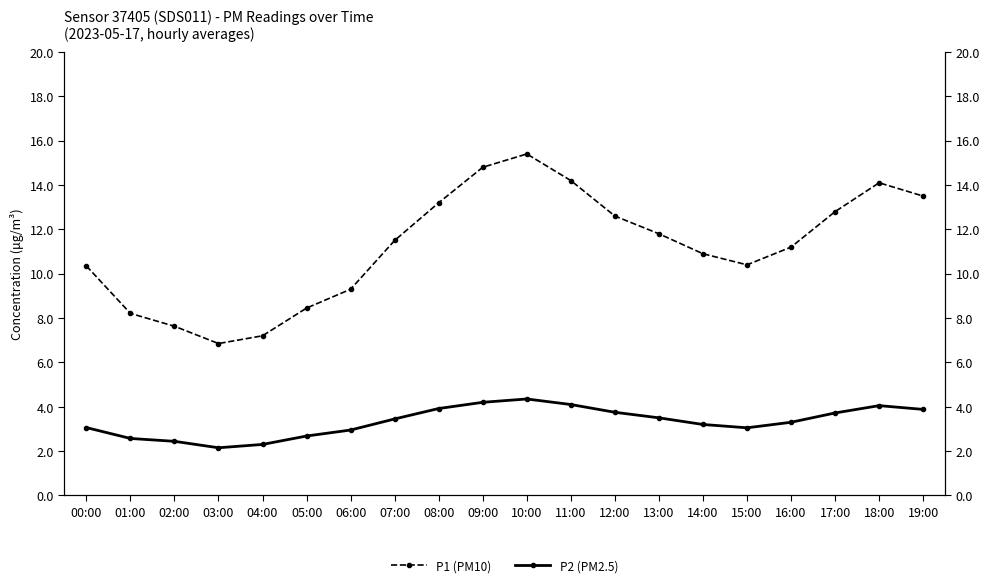

What are all the series names shown in the legend?

P1 (PM10), P2 (PM2.5)